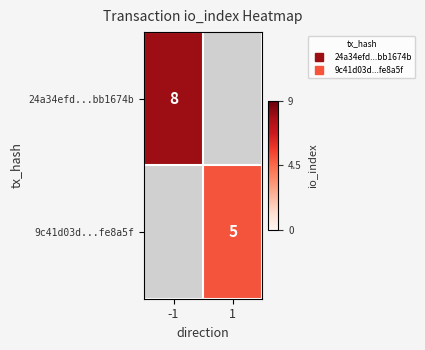

Which has a higher value, 1 or -1?

-1